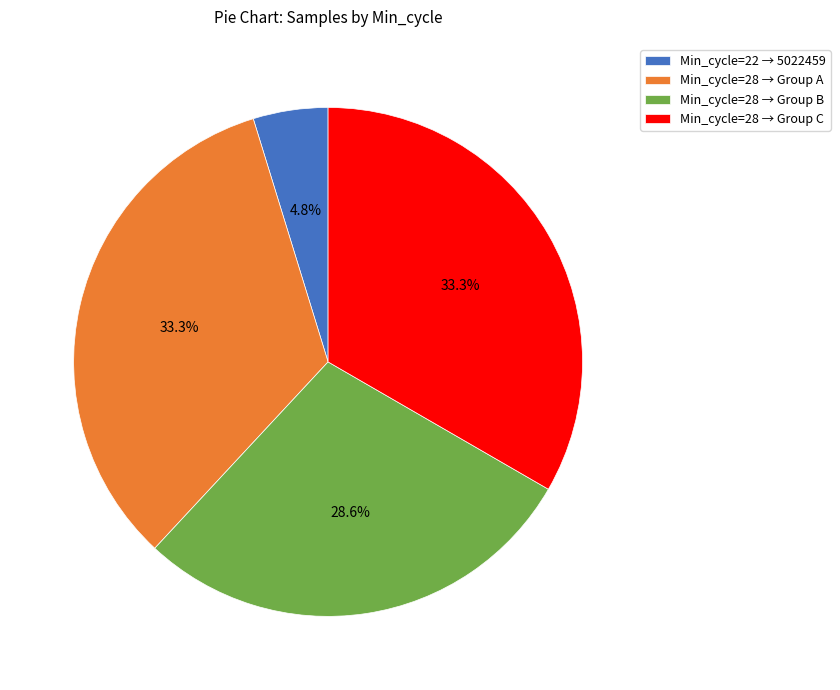

How many segments does this pie chart have?

4